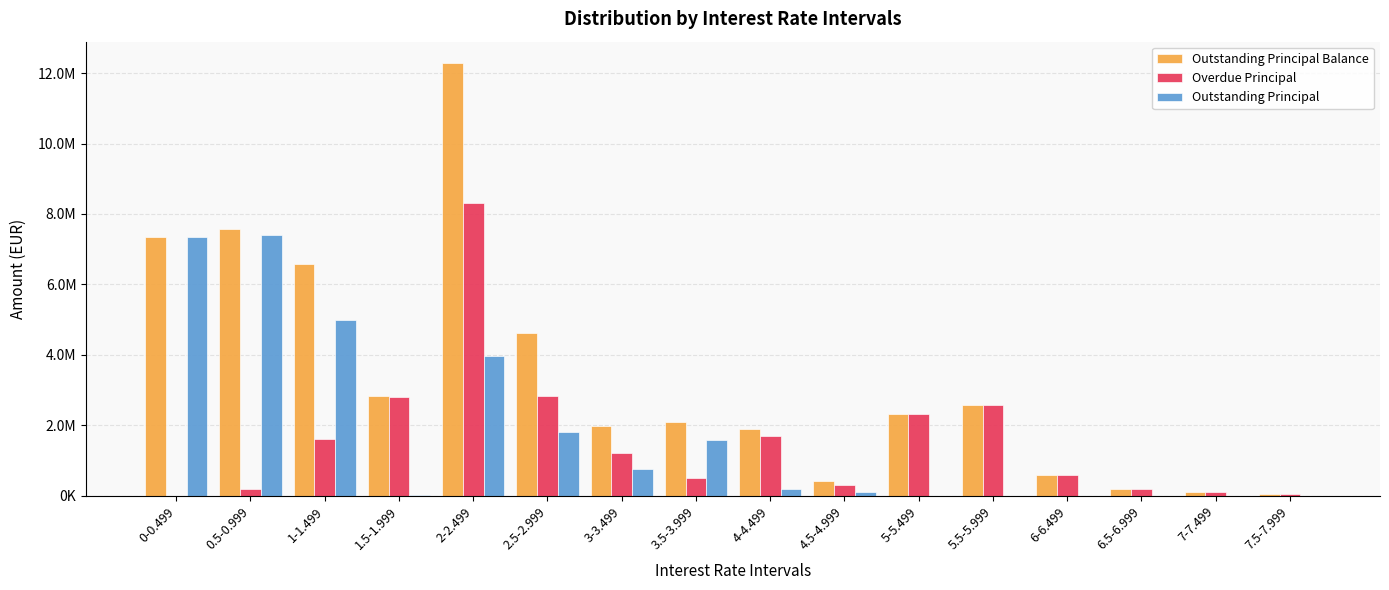

What is the average value of the Outstanding Principal Balance series?

3338406.8